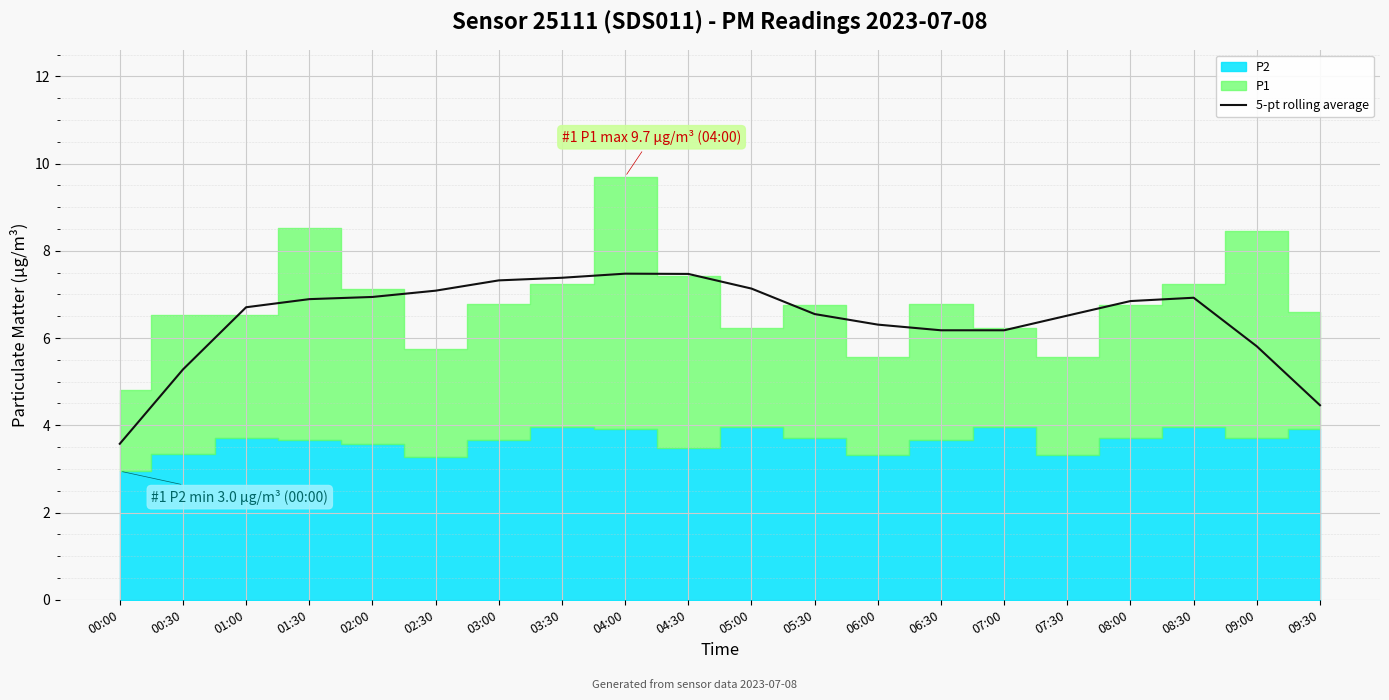

Reading left to right, what are all the values shown in this chart?

00:00=3.6	00:30=5.3	01:00=6.7	01:30=6.9	02:00=6.9	02:30=7.1	03:00=7.3	03:30=7.4	04:00=7.5	04:30=7.5	05:00=7.1	05:30=6.5	06:00=6.3	06:30=6.2	07:00=6.2	07:30=6.5	08:00=6.8	08:30=6.9	09:00=5.8	09:30=4.5